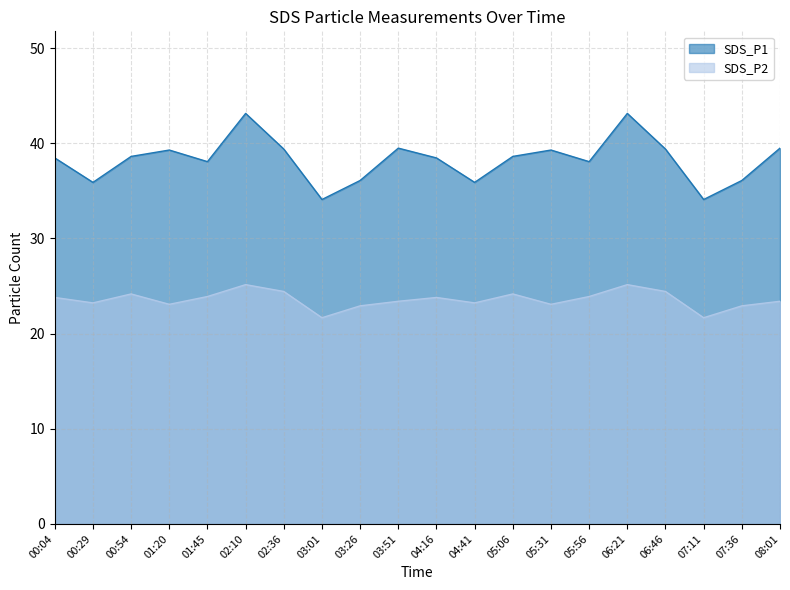

True or false: SDS_P1 and SDS_P2 intersect in this chart.

False